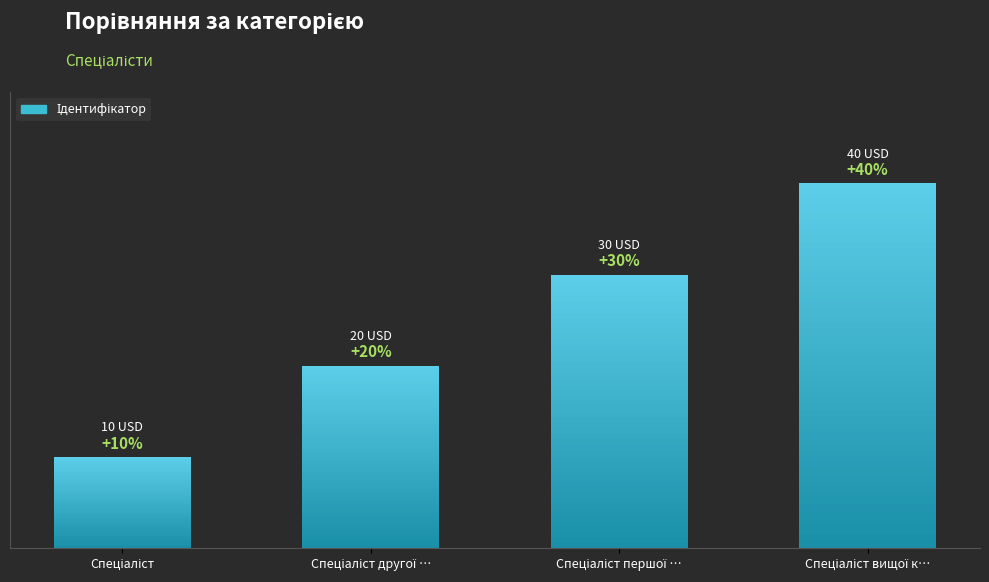

What position from the right is Спеціаліст вищої к…?

1